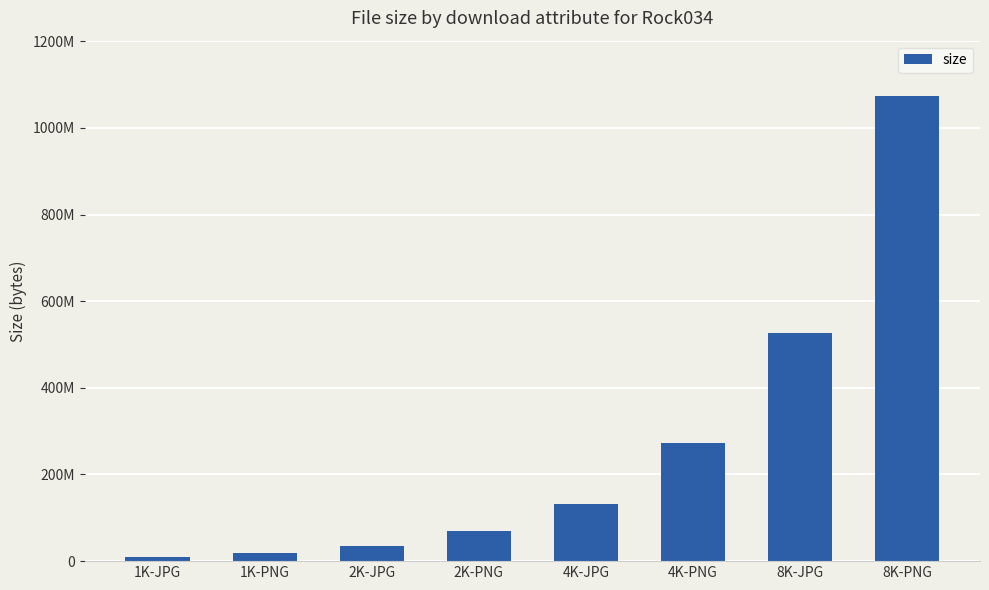

Does the chart contain any negative values?

No